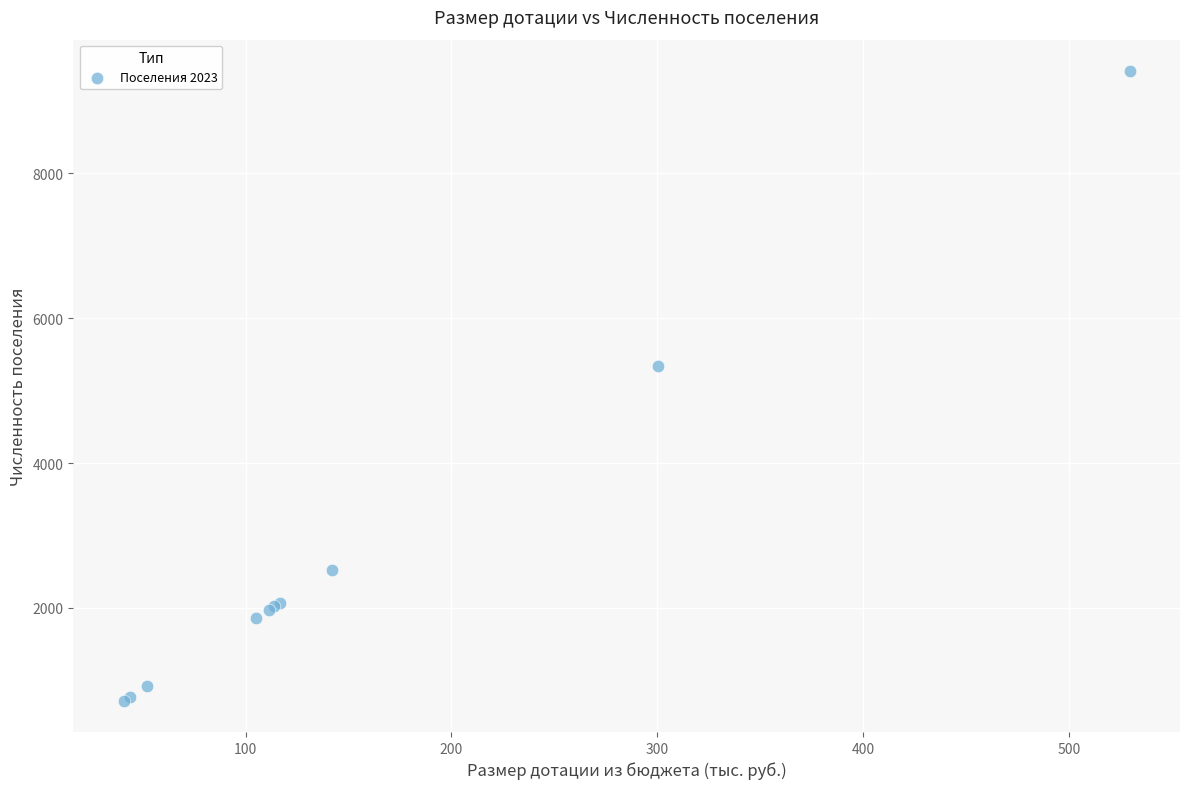

What Y value in the scatter plot is closest to 5065?

5336